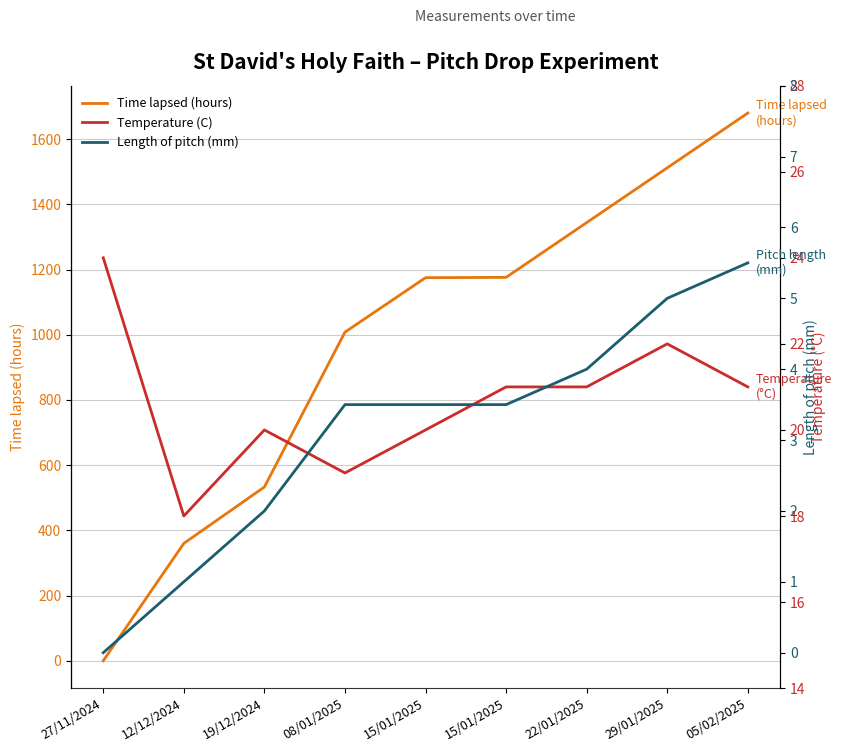

The Length of pitch (mm) series shows 2.5 at 27/11/2024. True or false?

False